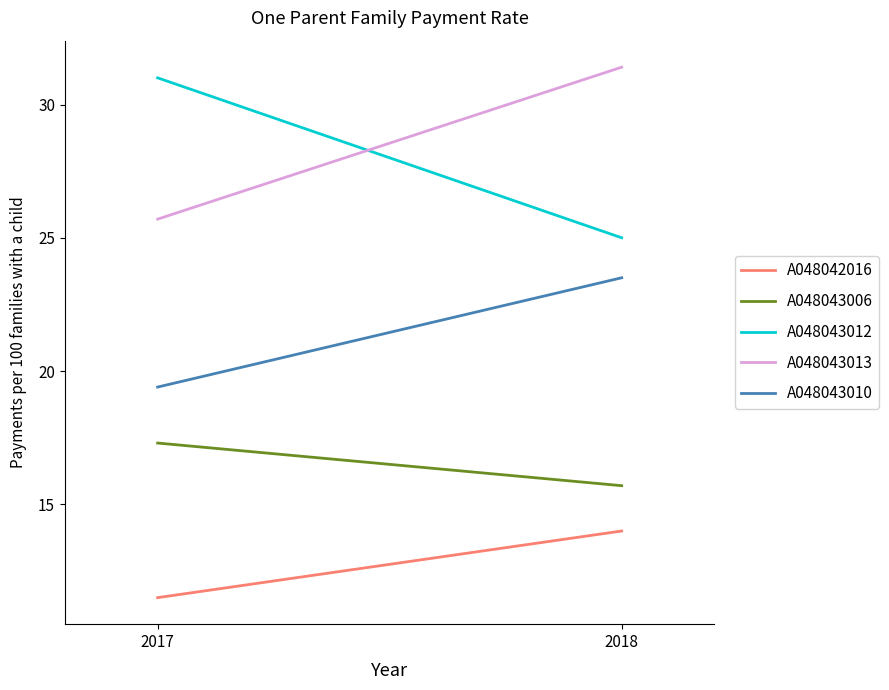

List the series in order of their peak value, lowest first.

A048042016, A048043006, A048043010, A048043012, A048043013